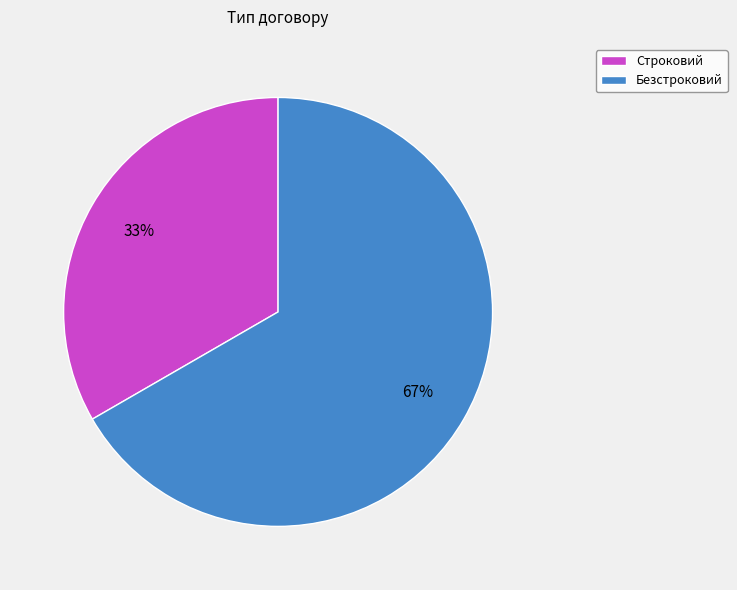

Combined, do Безстроковий and Строковий account for over 50%?

Yes